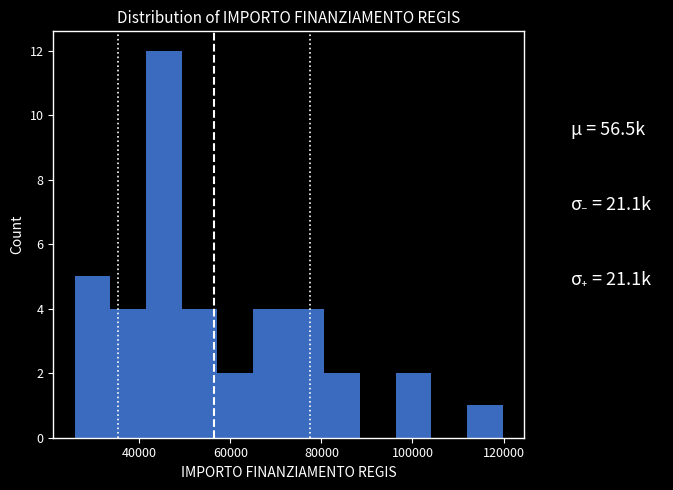

Read against the x-axis, roughly where is the centre of the tallest bar?

46000